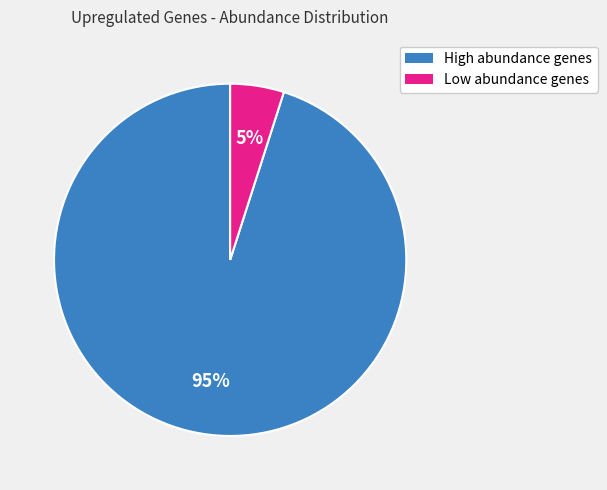

Does any single category account for the majority?

Yes